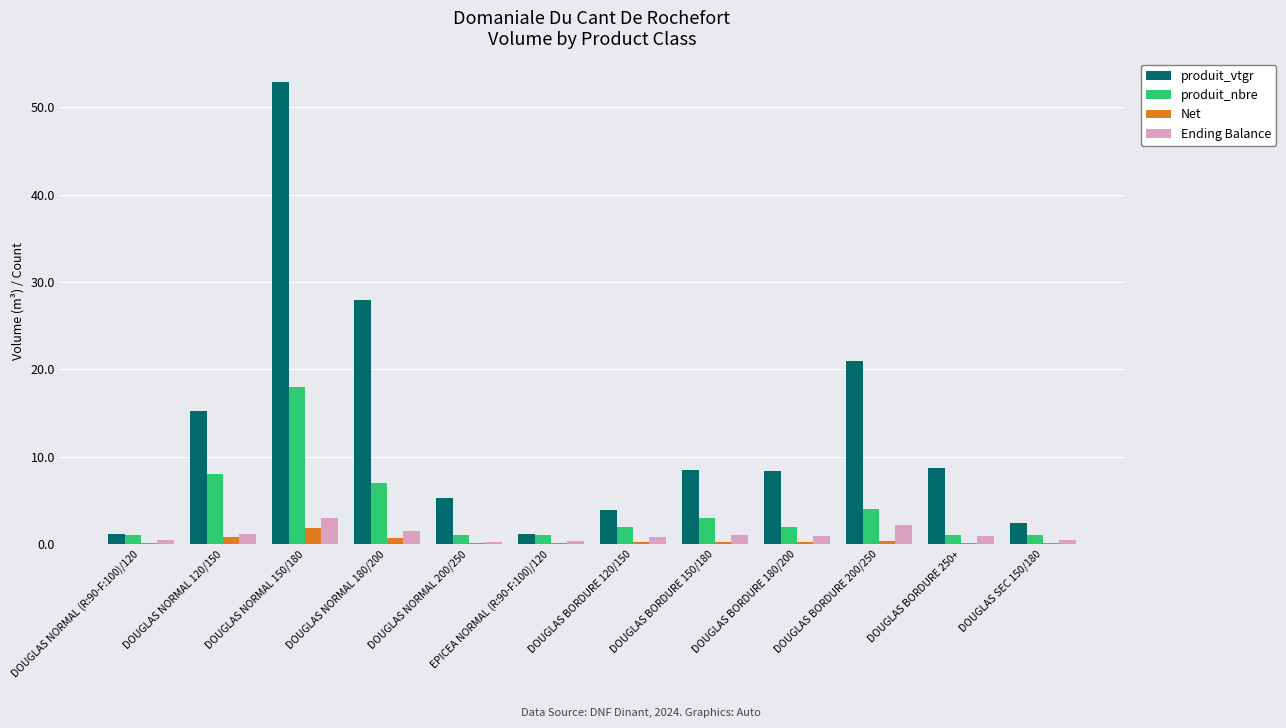

Does the chart contain stacked bars?

No